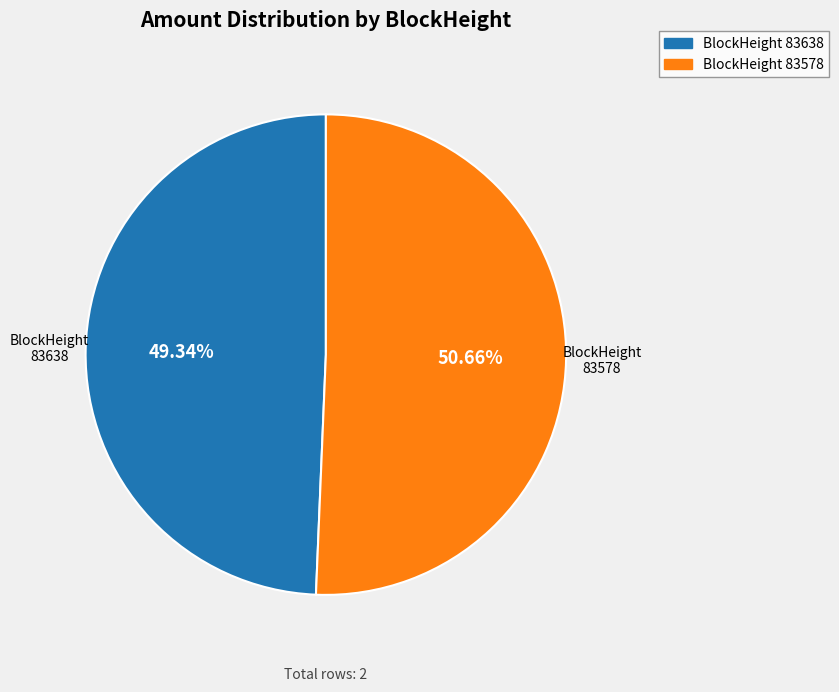

Count the number of slices in the pie.

2